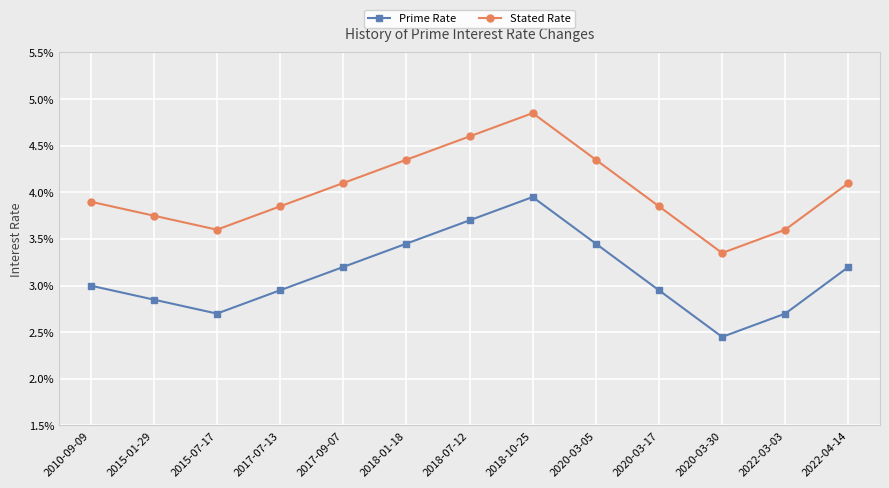

True or false: Prime Rate and Stated Rate cross at least once.

False